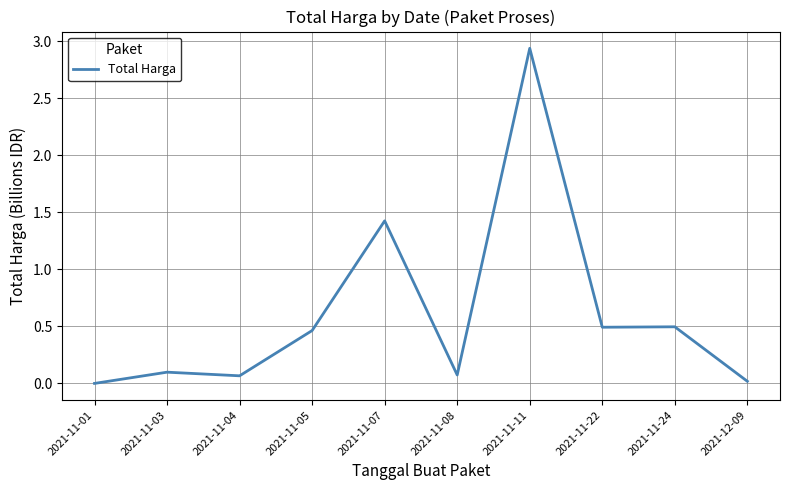

What position from the left is 2021-11-07?

5